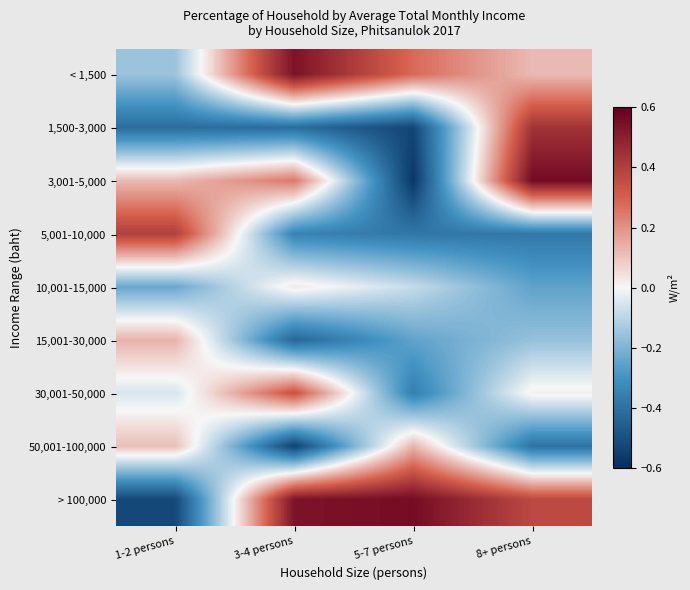

What is the smallest value displayed?

-0.6